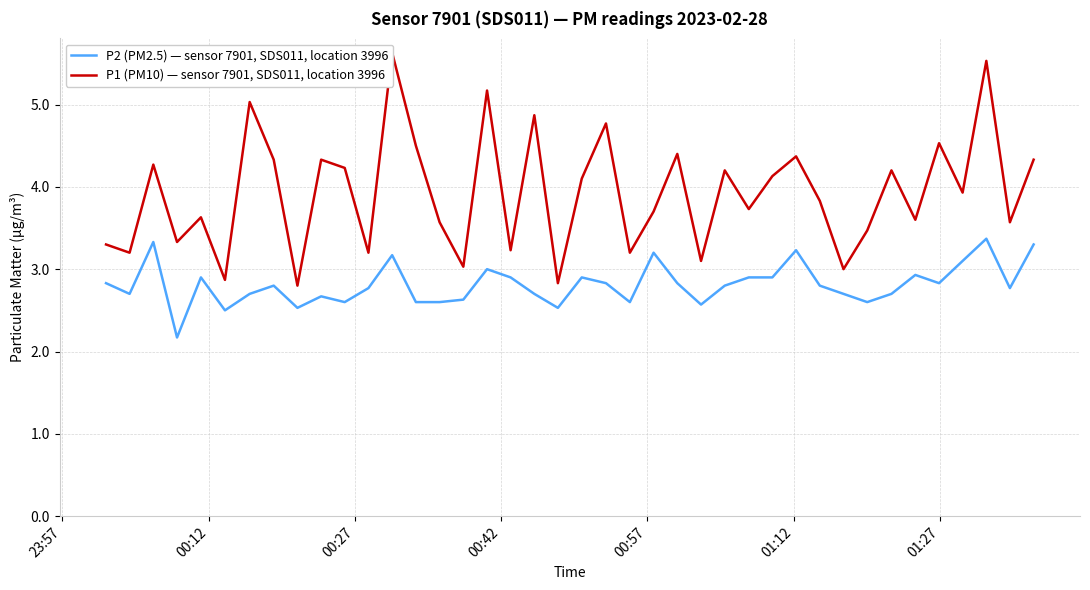

What is the minimum value for P2 (PM2.5) — sensor 7901, SDS011, location 3996?

2.2